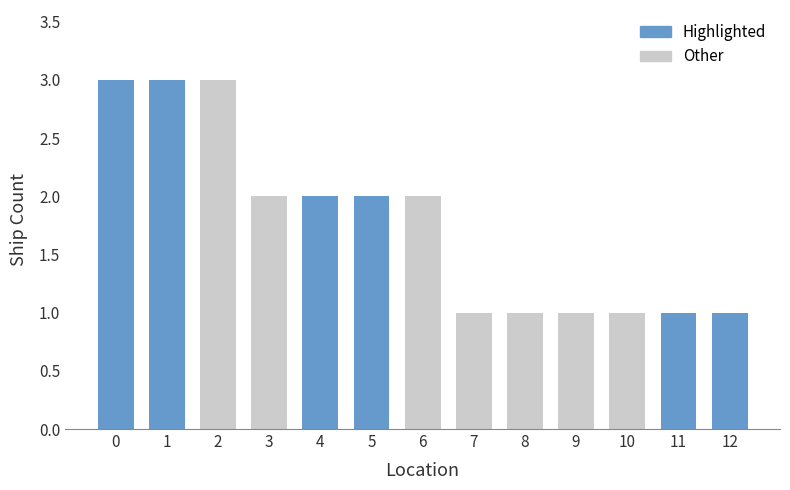

Which has a higher value, 3 or 9?

3